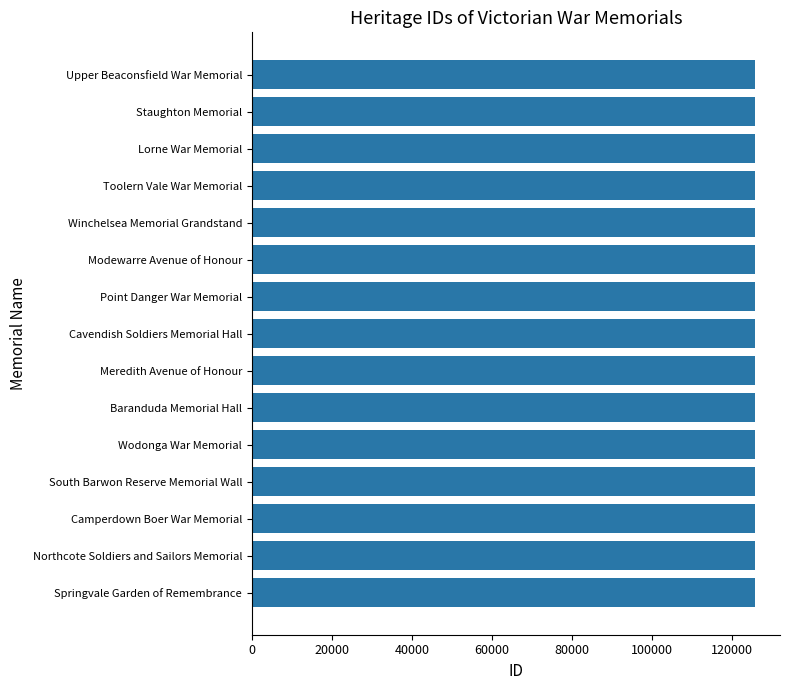

What is the ratio of the value at Lorne War Memorial to the value at Cavendish Soldiers Memorial Hall?

1.0